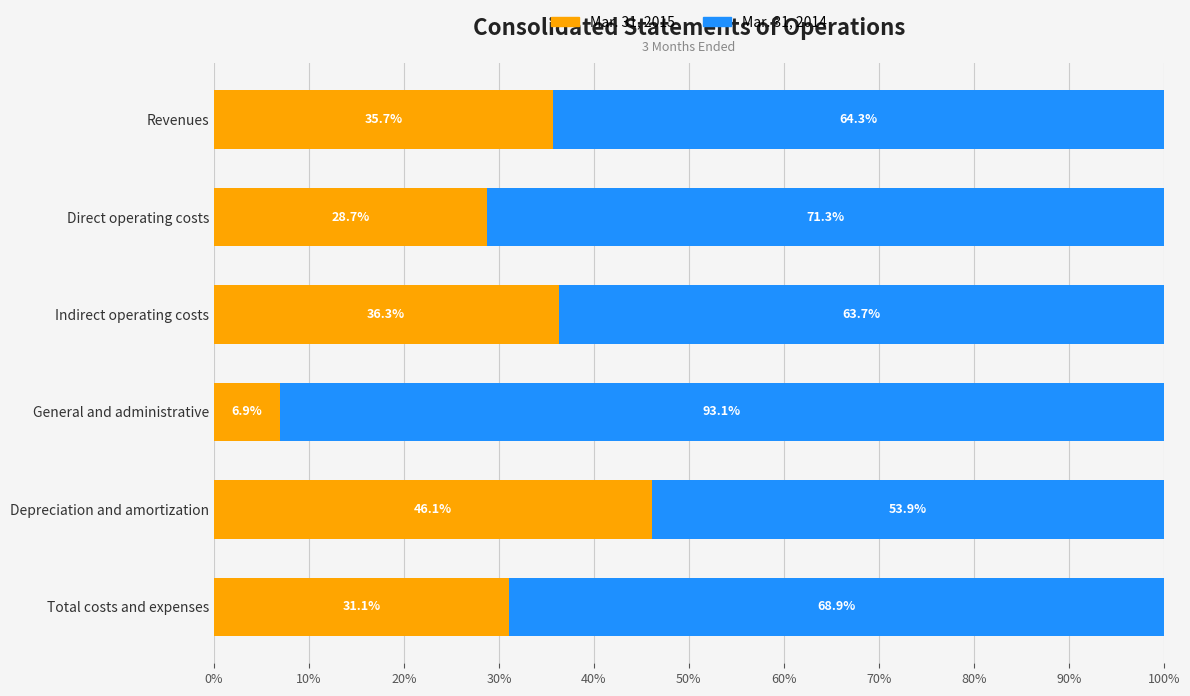

The Mar. 31, 2015 series shows 6.9 at General and administrative. True or false?

True